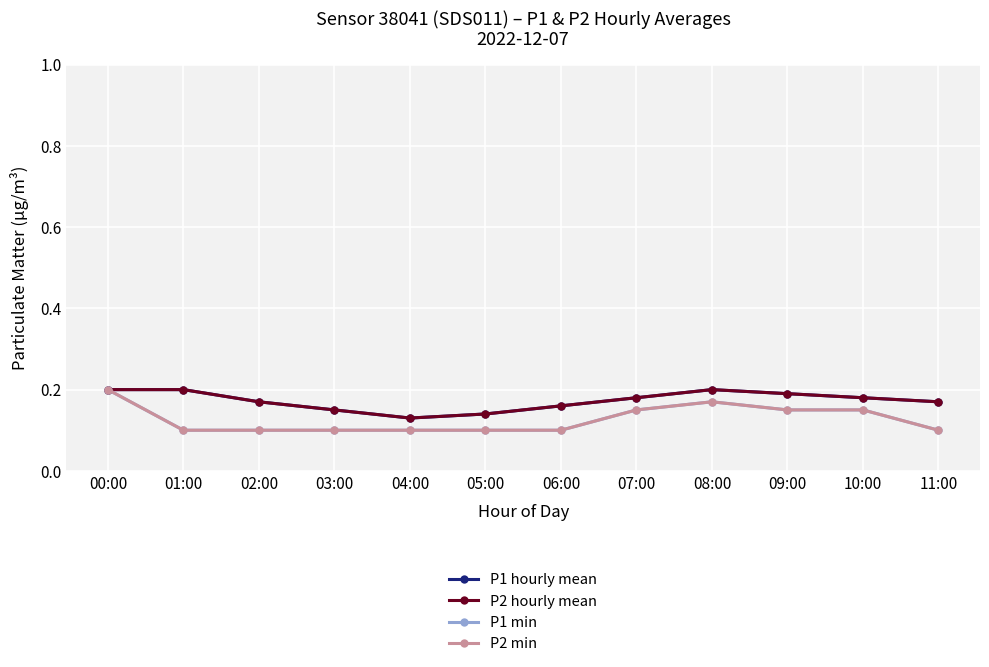

Is this an area chart (filled region under the line)?

No